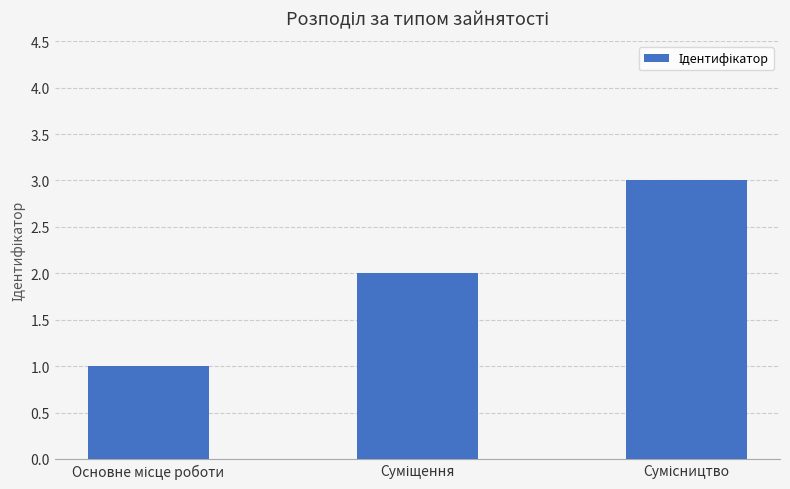

What is the greatest value displayed?

3